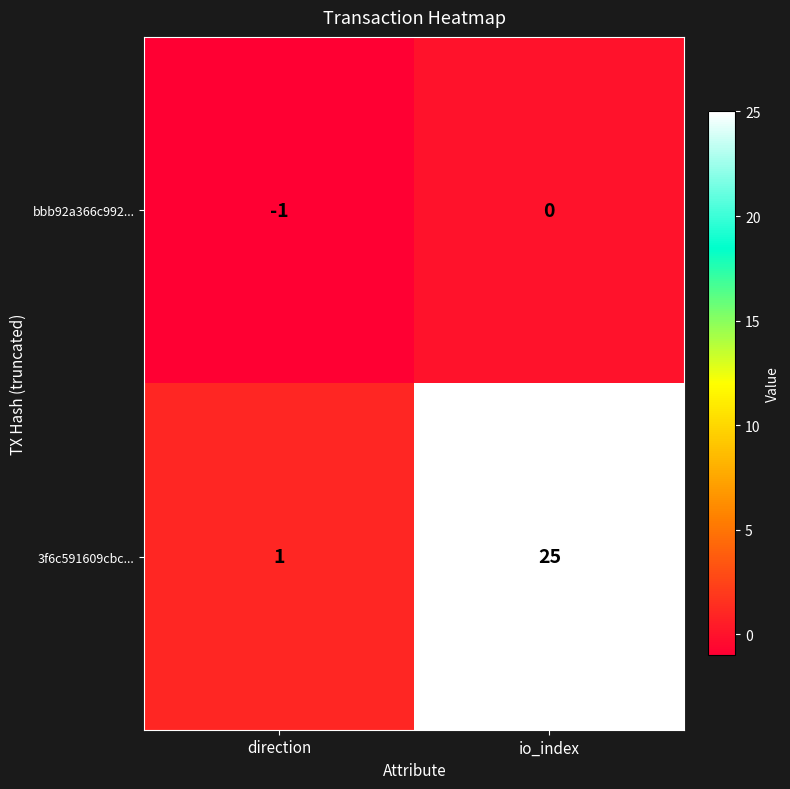

The value of 3f6c591609cbc... at io_index is 13. True or false?

False